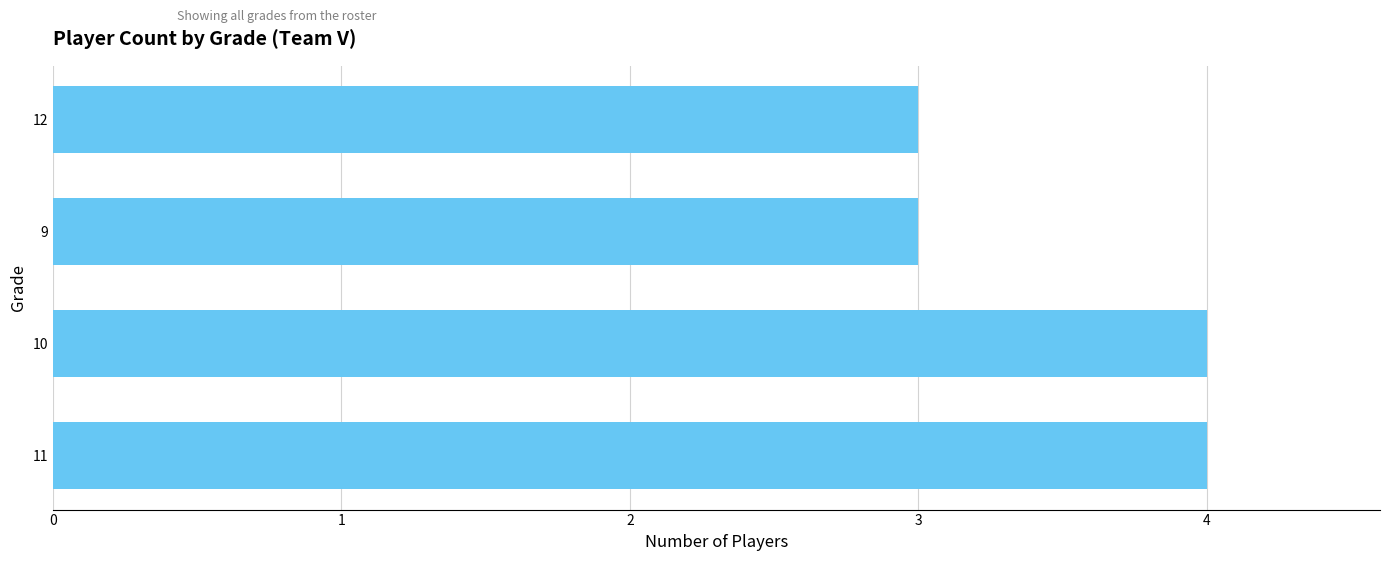

What is the difference between the second highest and second lowest values?

1